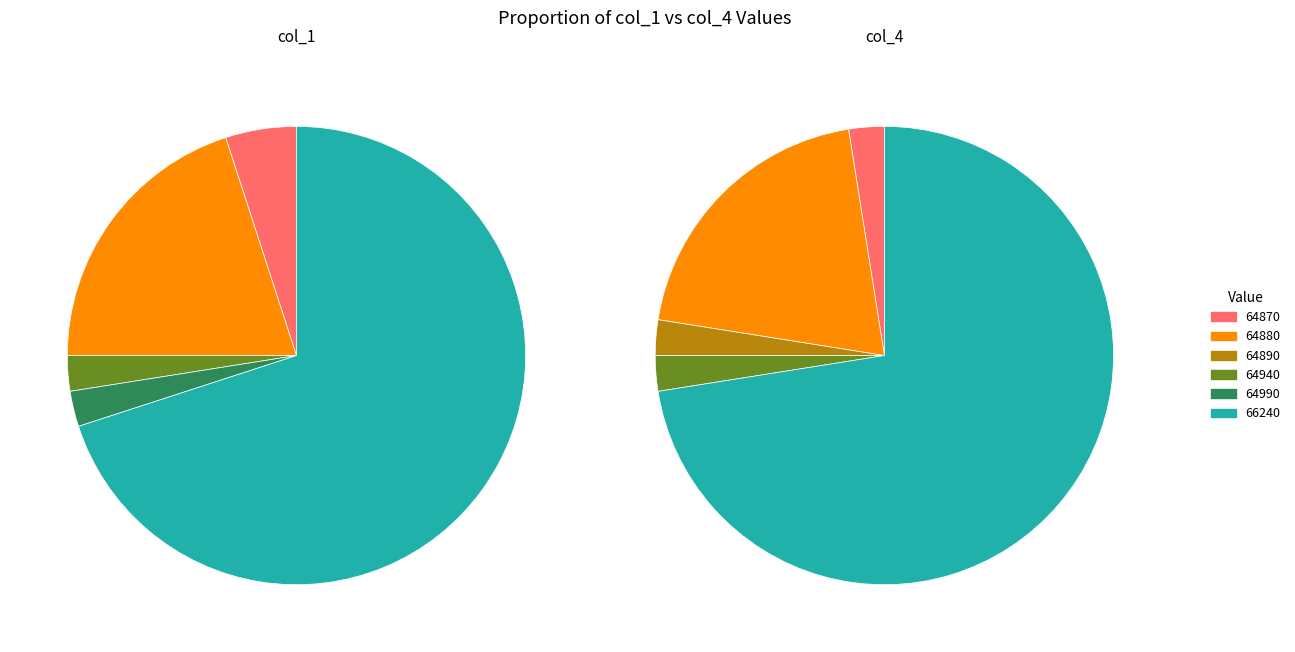

Rank the series by their average value, from lowest to highest.

col_1, col_4